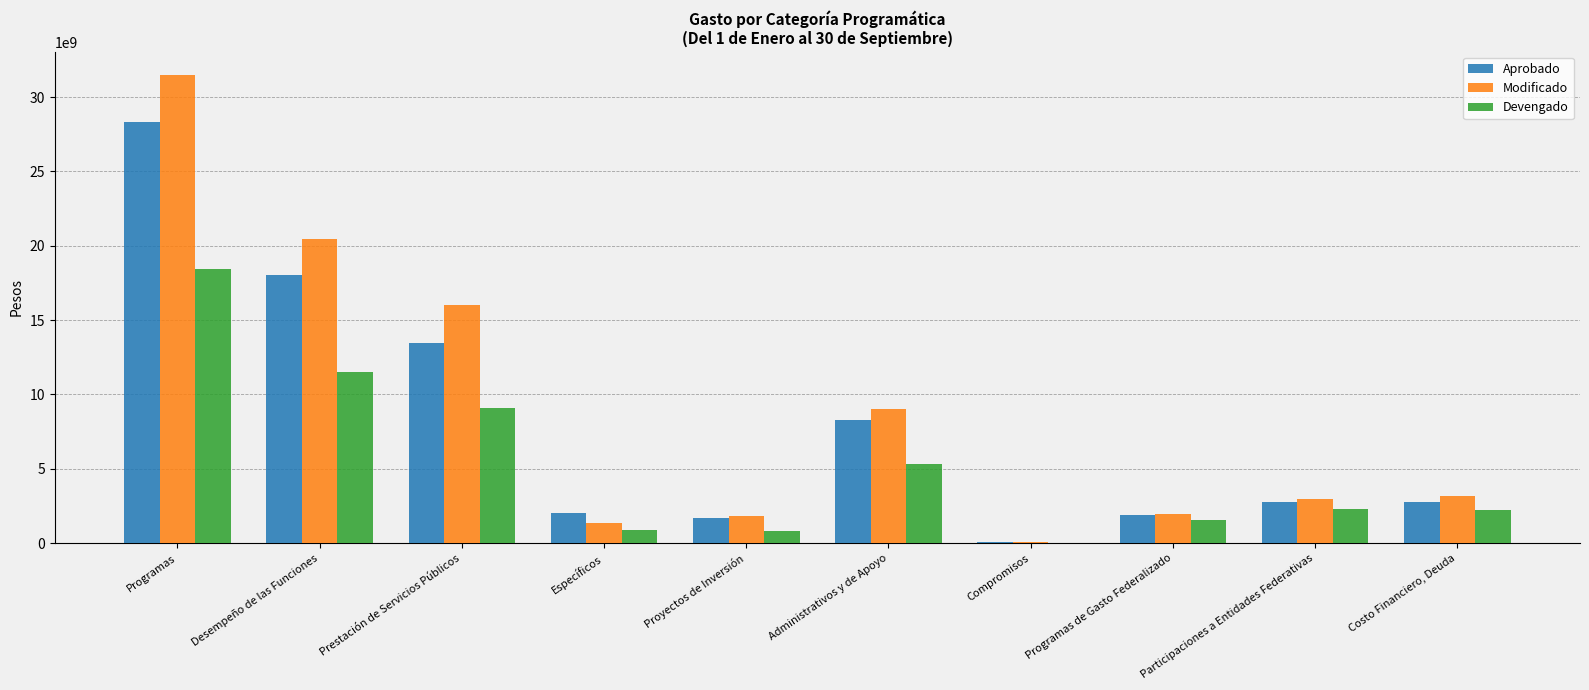

Is the value of Devengado at Prestación de Servicios Públicos greater than the value of Modificado at Prestación de Servicios Públicos?

No